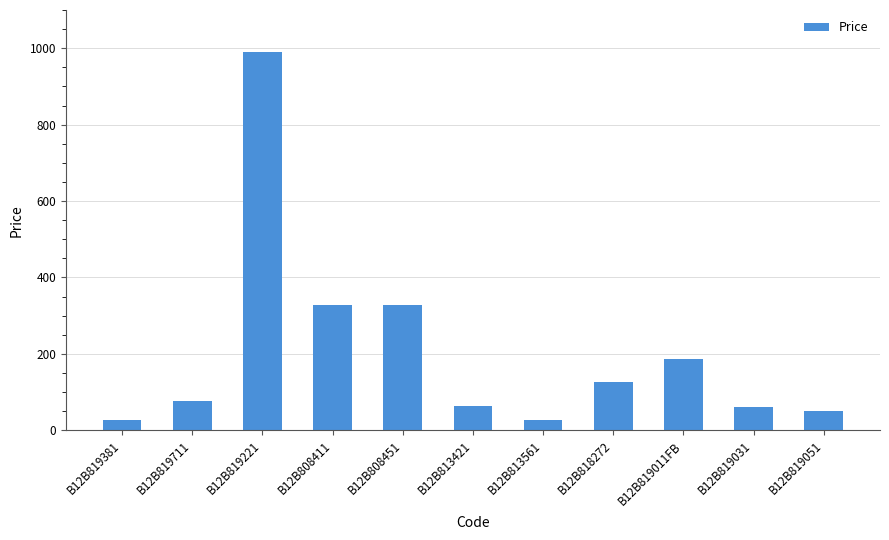

How many data points are less than 75?

5